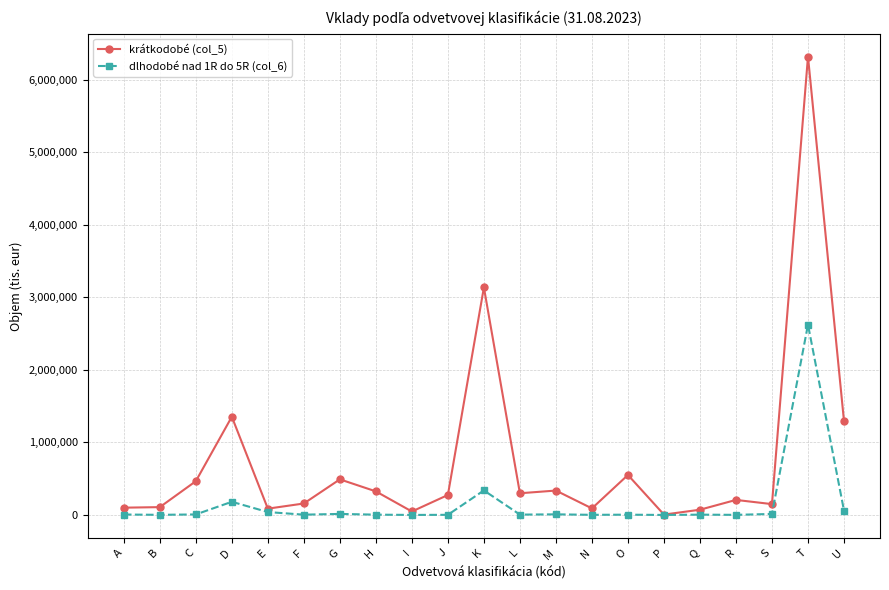

Which series has the largest range (max minus min)?

krátkodobé (col_5)